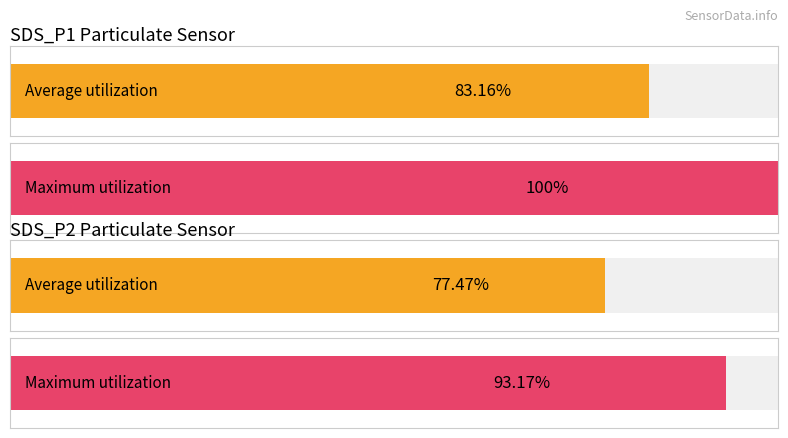

Which series has the largest total across all categories?

SDS_P1